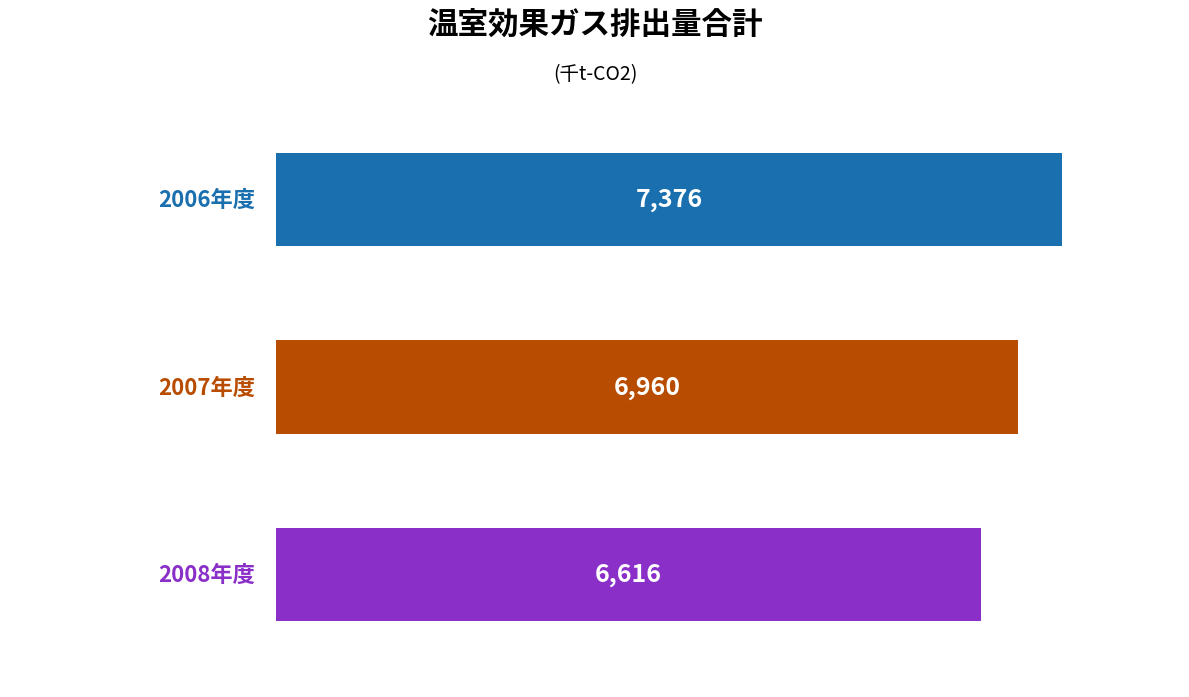

Which category has the highest value in the 排出量合計(千t-CO2) series?

2006